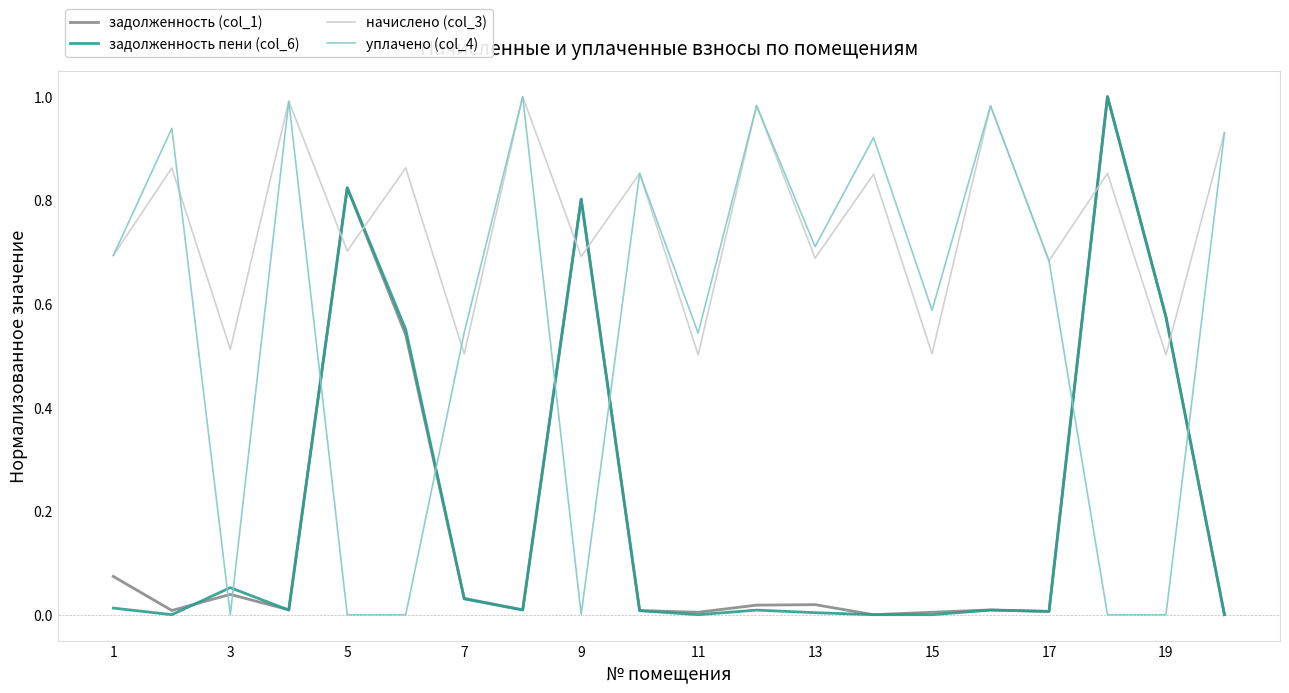

Which series has the largest total across all categories?

начислено (col_3)